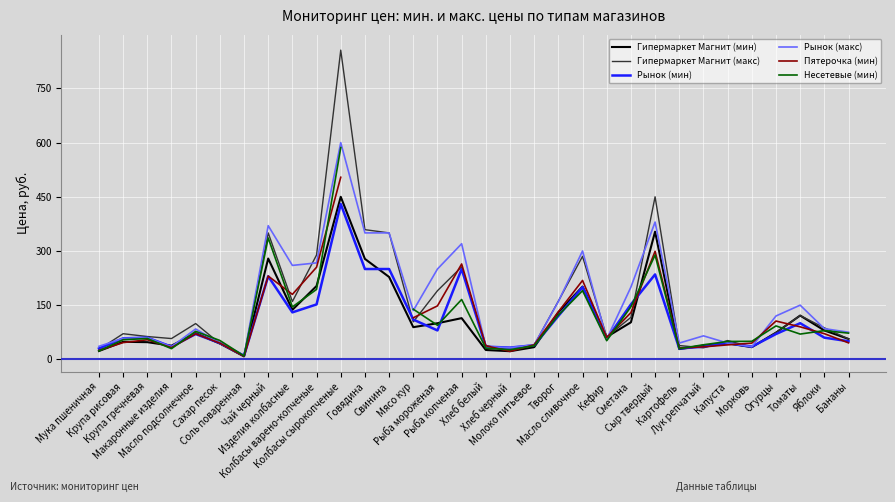

Is this an area chart (filled region under the line)?

No